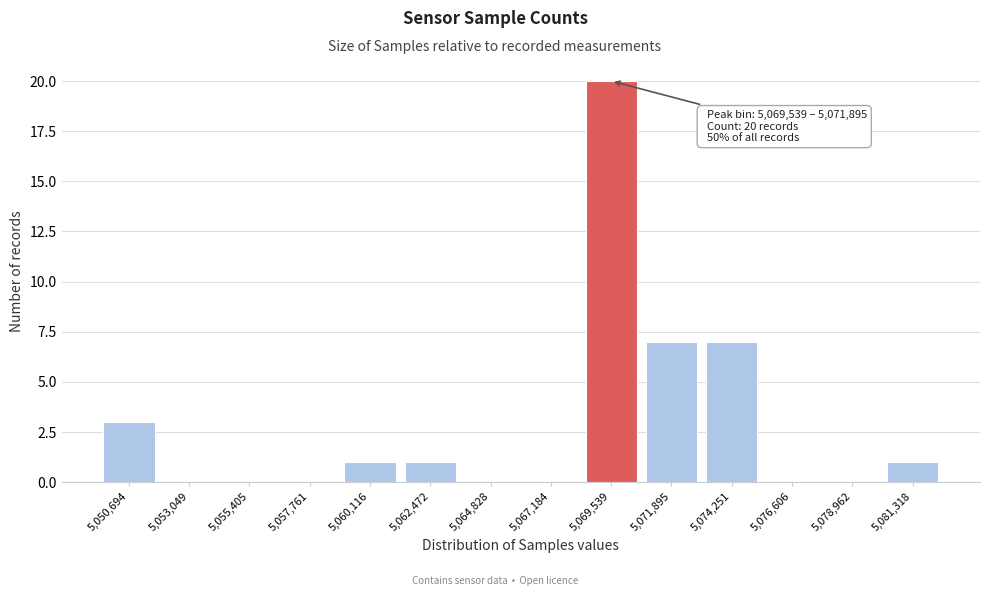

Reading left to right, extract all data points from this chart.

5,050,694=3	5,053,049=0	5,055,405=0	5,057,761=0	5,060,116=1	5,062,472=1	5,064,828=0	5,067,184=0	5,069,539=20	5,071,895=7	5,074,251=7	5,076,606=0	5,078,962=0	5,081,318=1